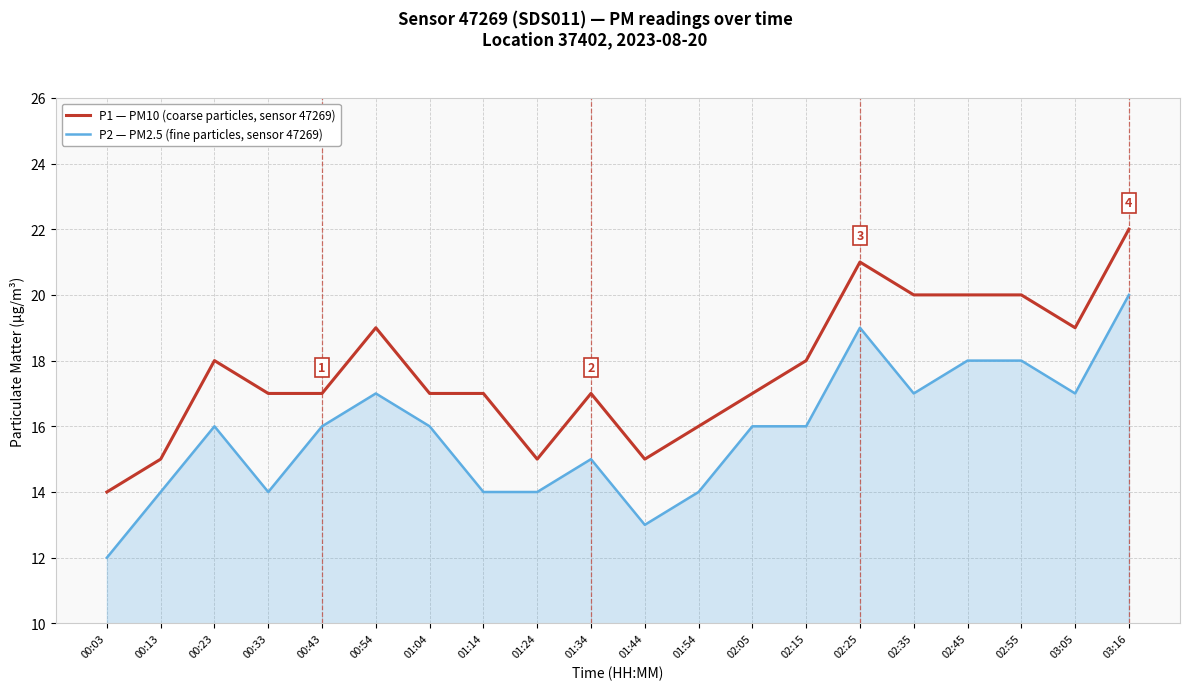

What position from the right is 02:35?

5